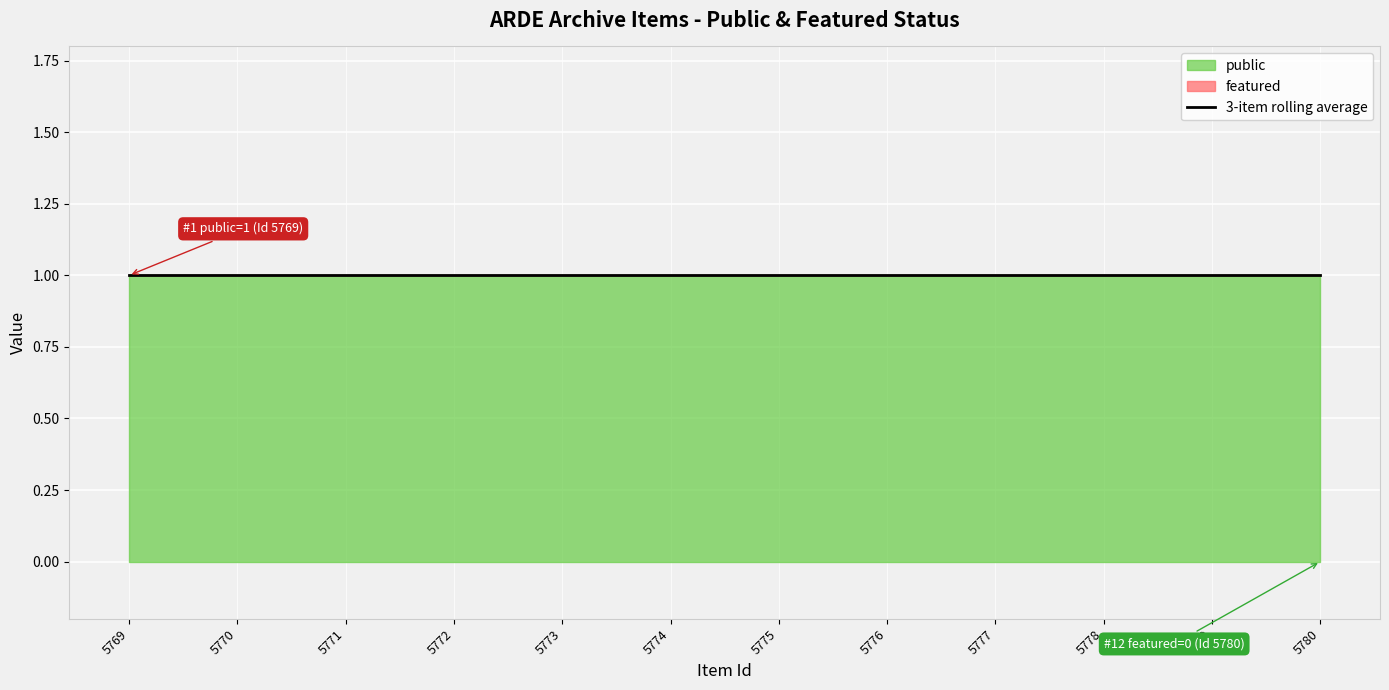

True or false: featured and public intersect in this chart.

False